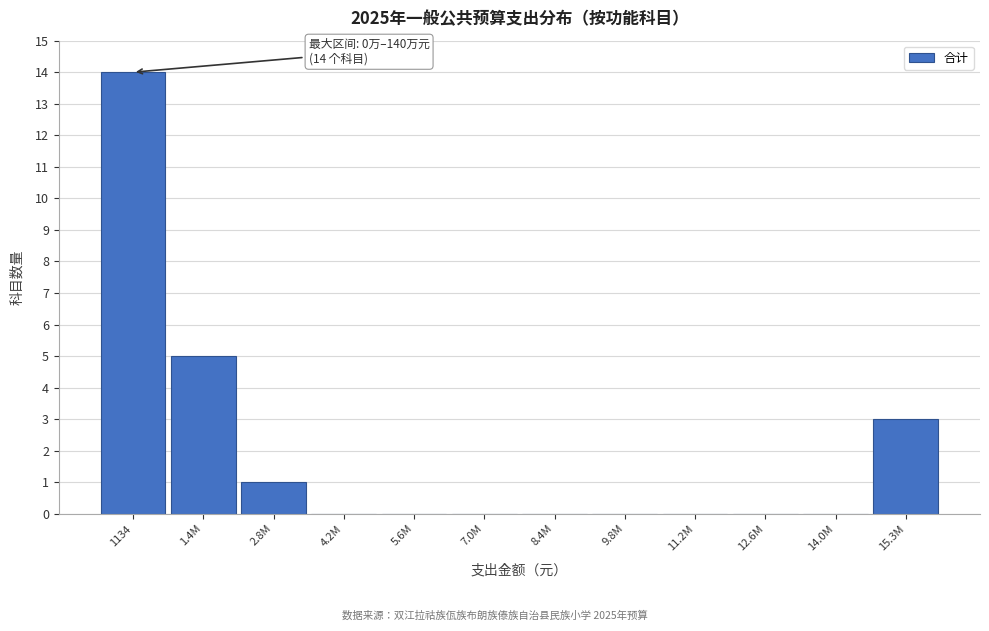

Reading left to right, extract all data points from this chart.

1134=14	1.4M=5	2.8M=1	4.2M=0	5.6M=0	7.0M=0	8.4M=0	9.8M=0	11.2M=0	12.6M=0	14.0M=0	15.3M=3